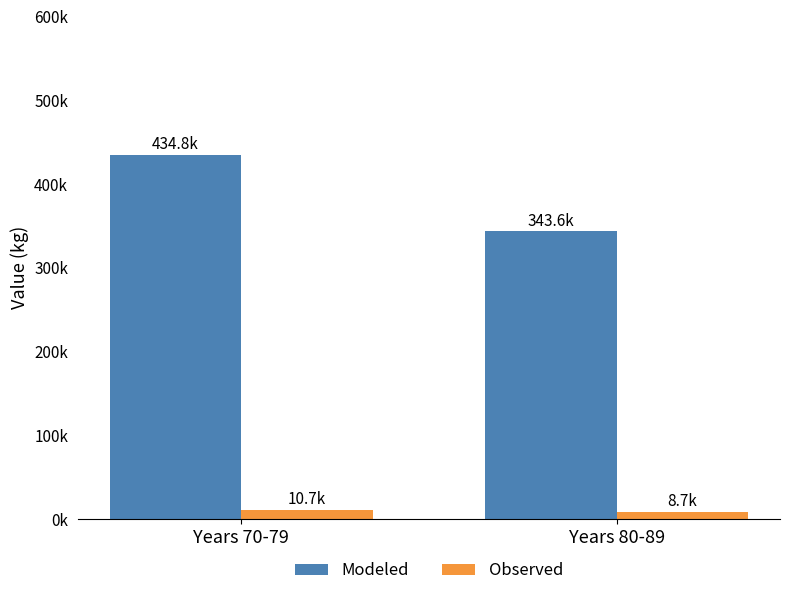

What is the difference between the maximum and minimum values in the Observed series?

1968.9